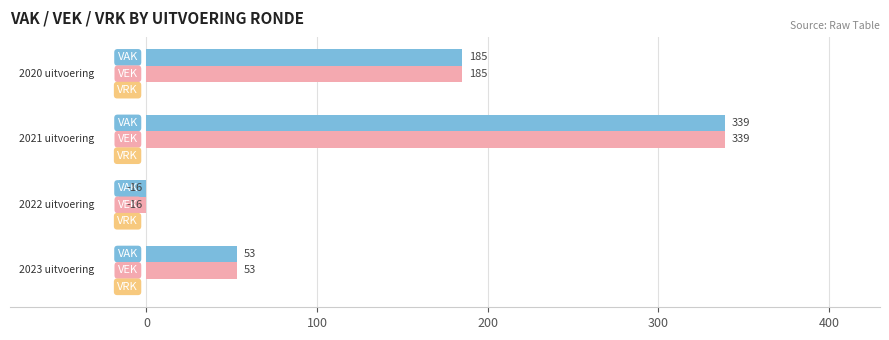

What is the greatest value displayed?

339